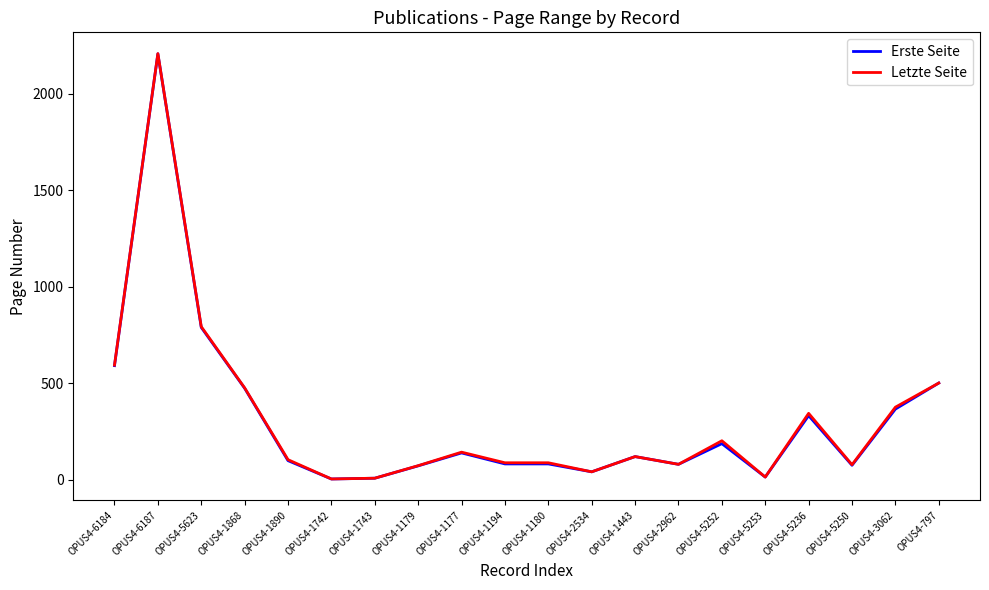

Is it true that Erste Seite equals 192.8 at OPUS4-5236?

False